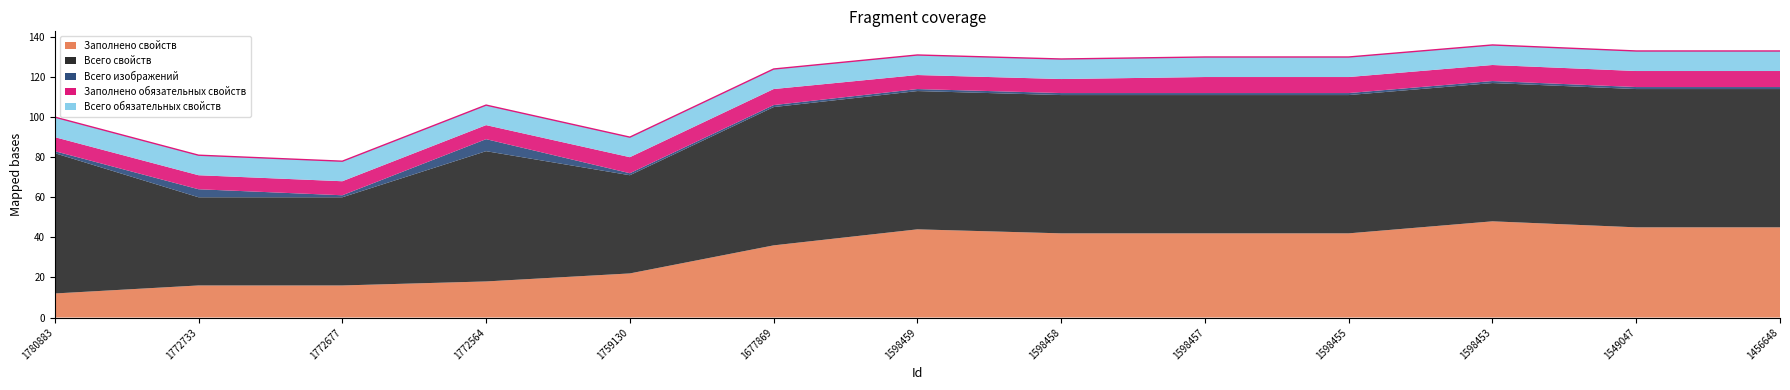

True or false: Всего изображений and Всего обязательных свойств intersect in this chart.

False